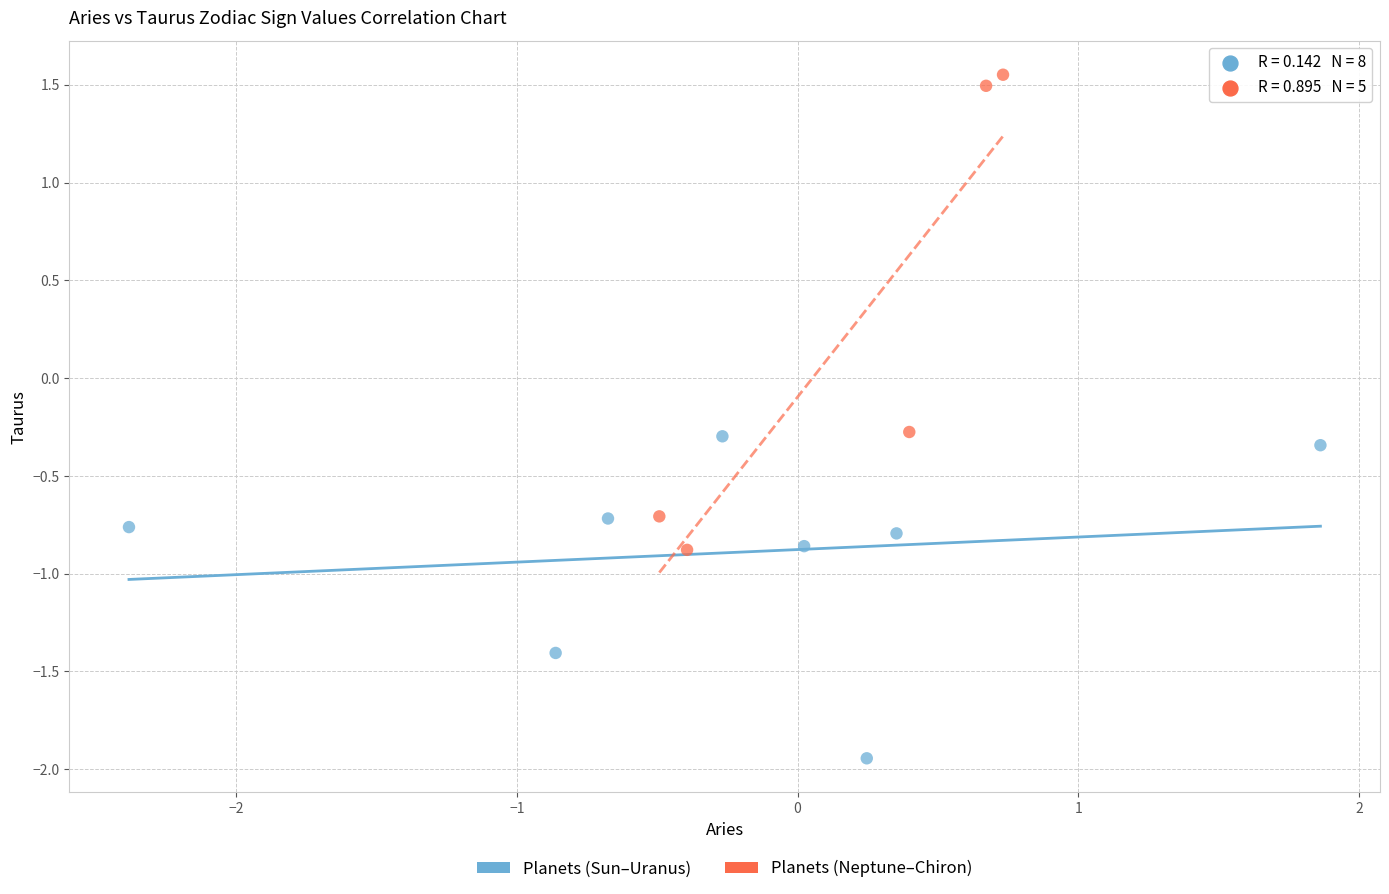

Which series reaches the minimum Y coordinate?

Planets (Sun–Uranus)